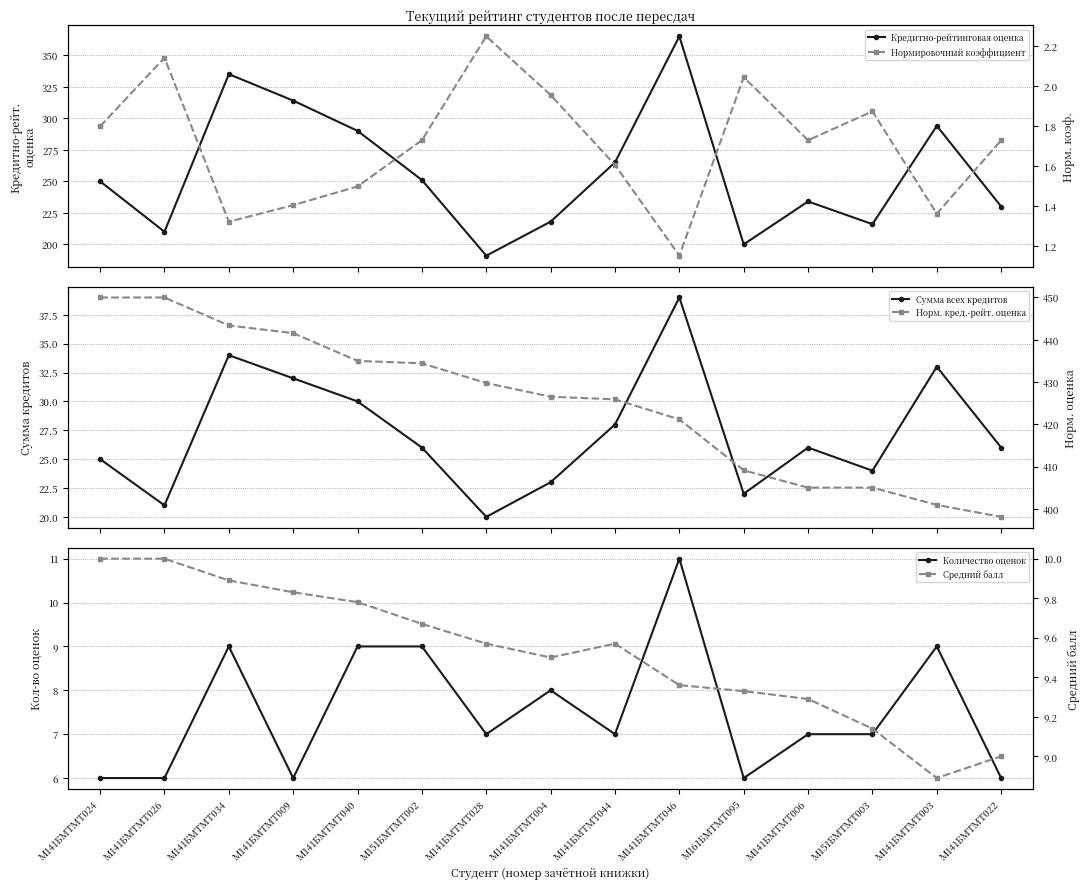

What is the difference between the maximum and minimum values in the Нормировочный коэффициент series?

1.1